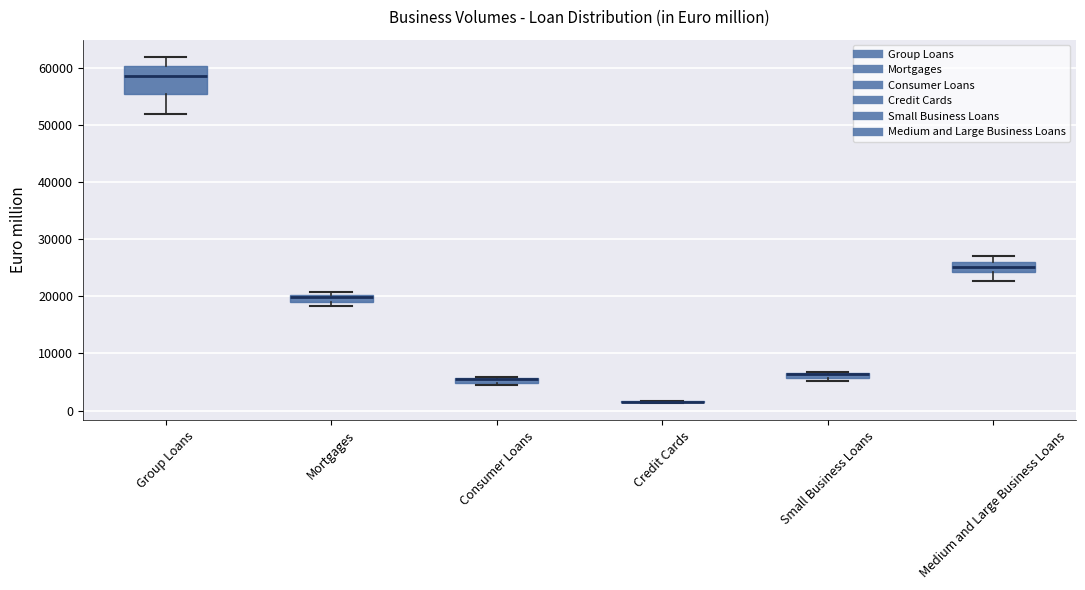

Where is the lower edge of the box for Small Business Loans on the y-axis? The values are not printed on the chart, so give them approximately, as read against the axis.

6000